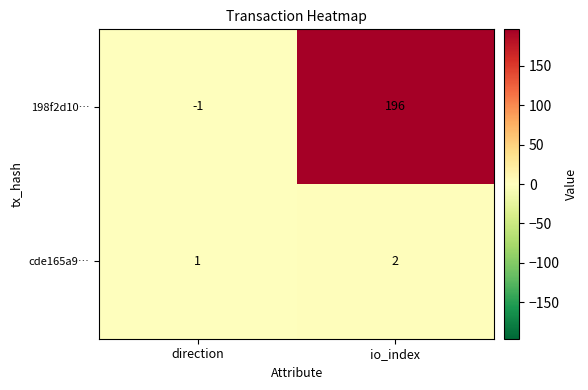

Reading right to left, extract all data points from this chart.

198f2d10…: io_index=196	direction=-1
cde165a9…: io_index=2	direction=1